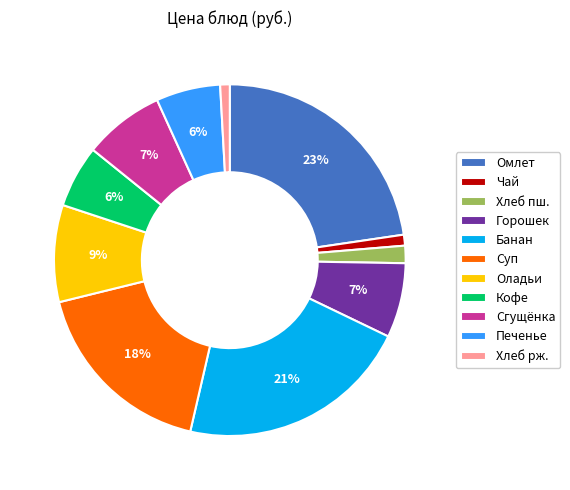

Which category has the biggest portion of the pie?

Омлет